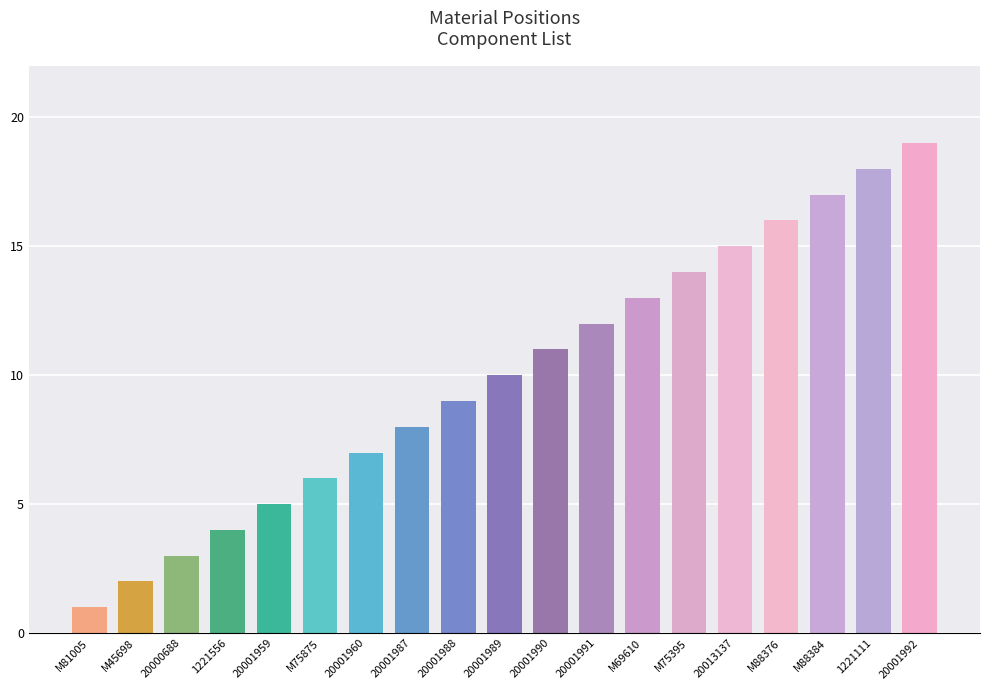

Where is the data nearest to the value 10?

20001989